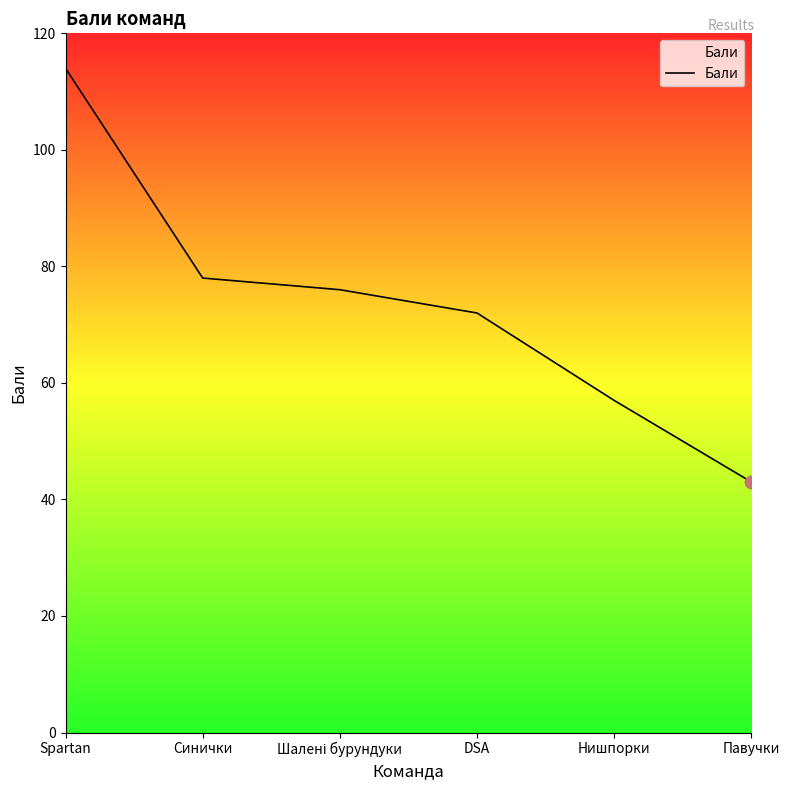

Approximately how many times larger is the value at Павучки compared to Синички?

0.6